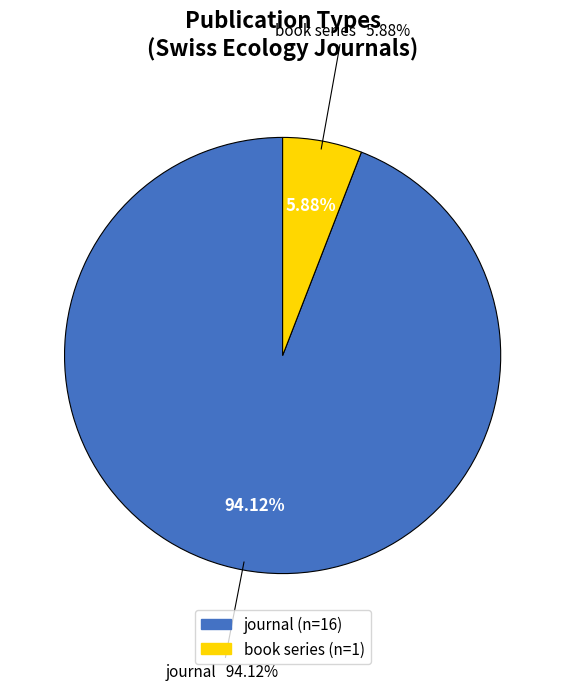

What is the majority slice?

journal